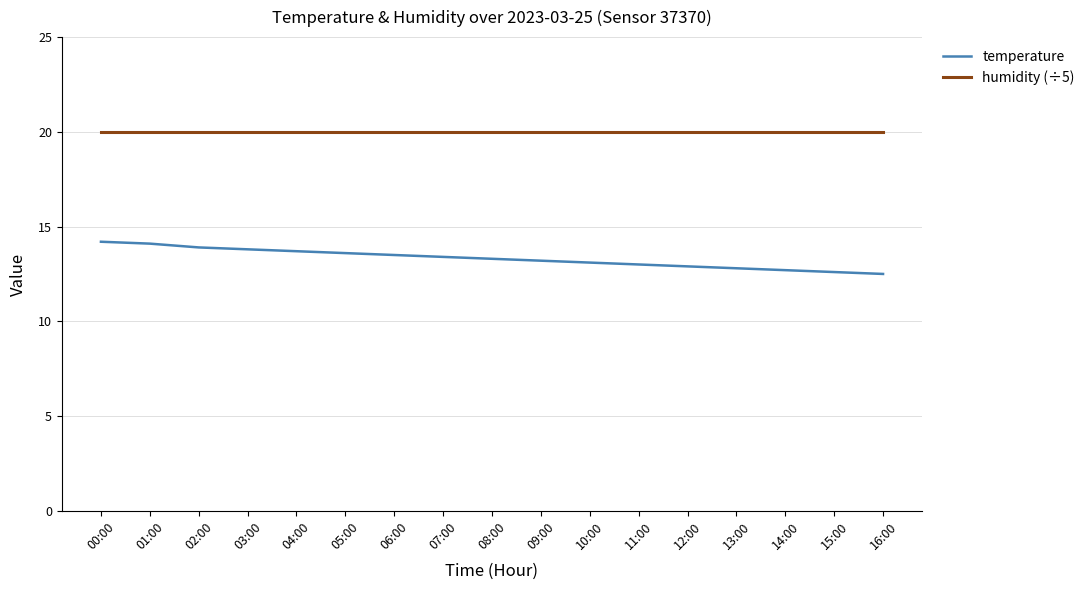

What is the total value across all series at 03:00?

33.8